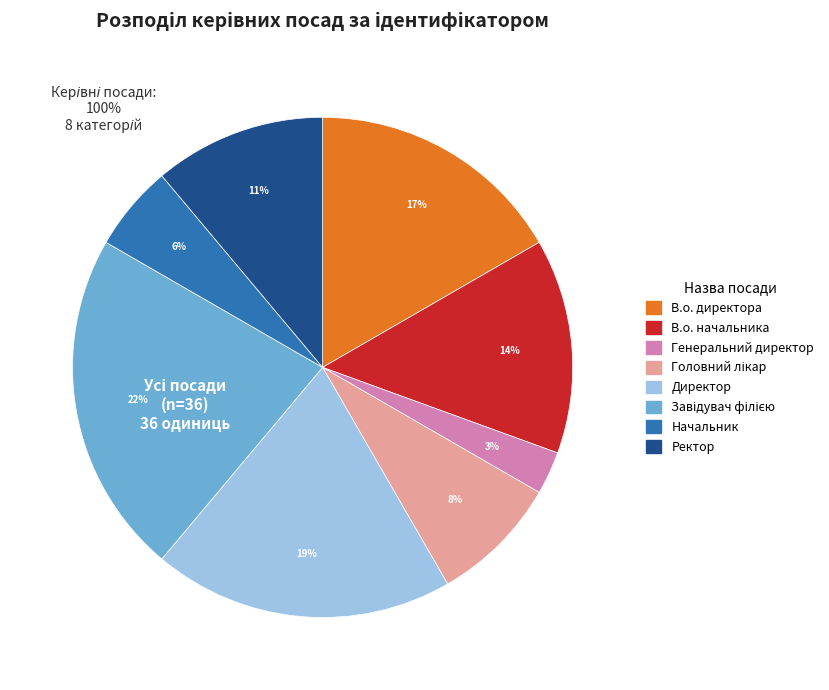

Which category has the smallest portion of the pie?

Генеральний директор